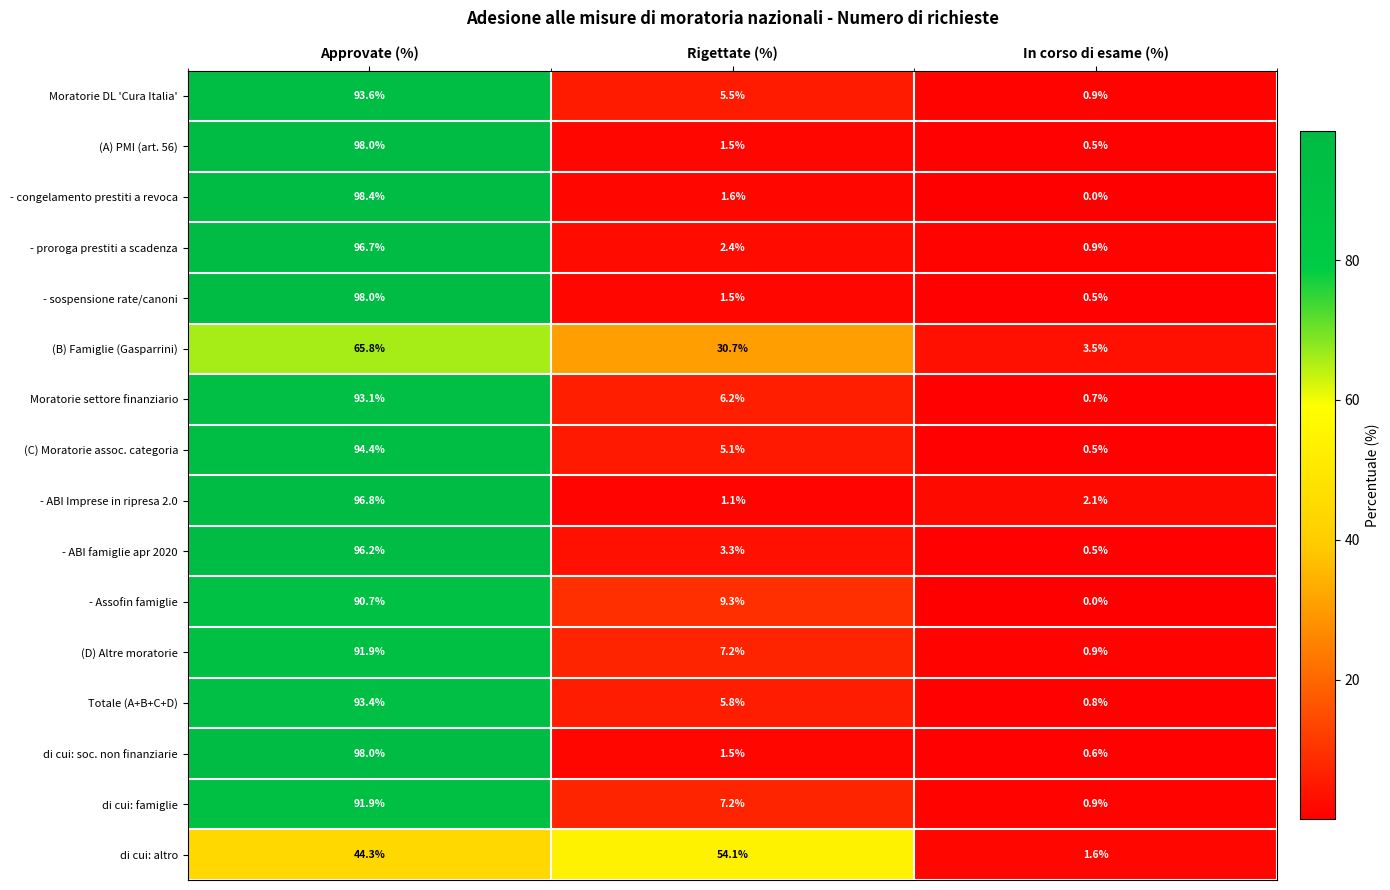

The di cui: soc. non finanziarie series shows 0.6 at In corso di esame (%). True or false?

True